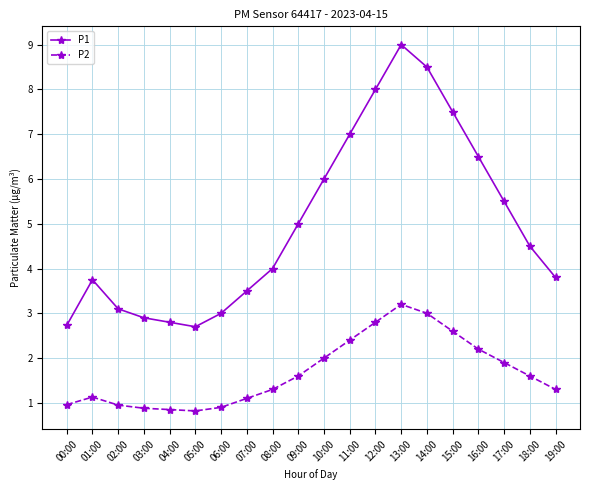

True or false: P2 and P1 intersect in this chart.

False